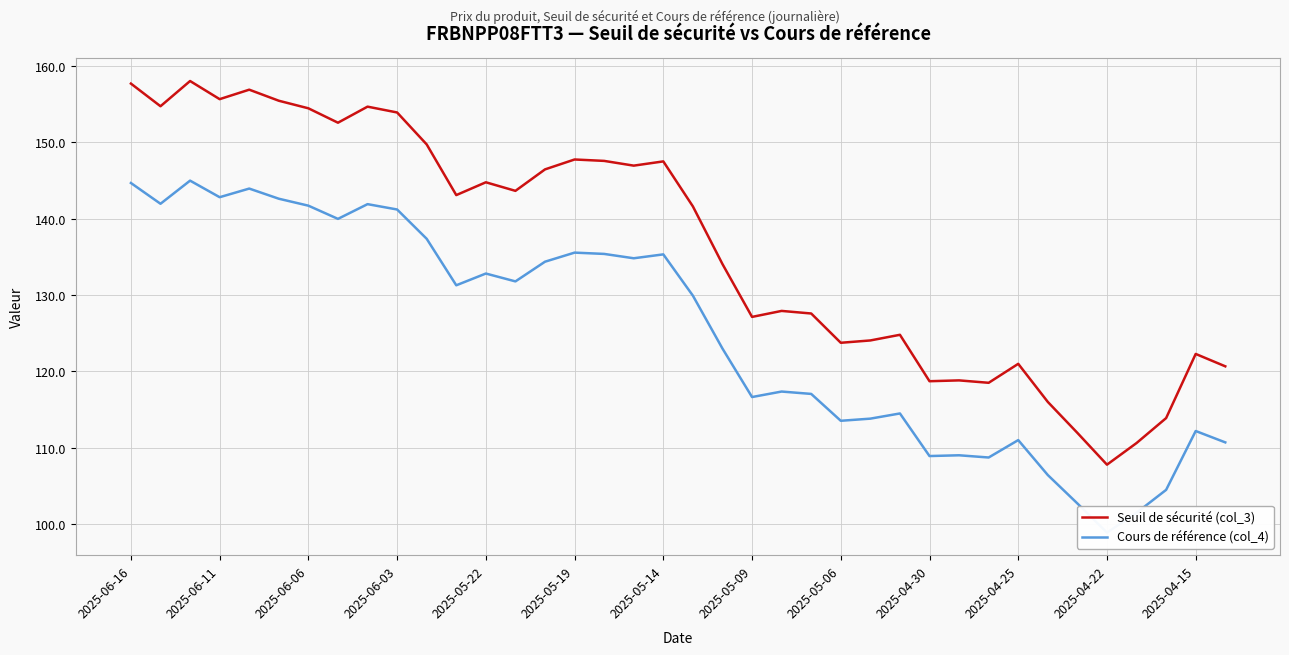

What is the highest value of the Seuil de sécurité (col_3) series?

158.1